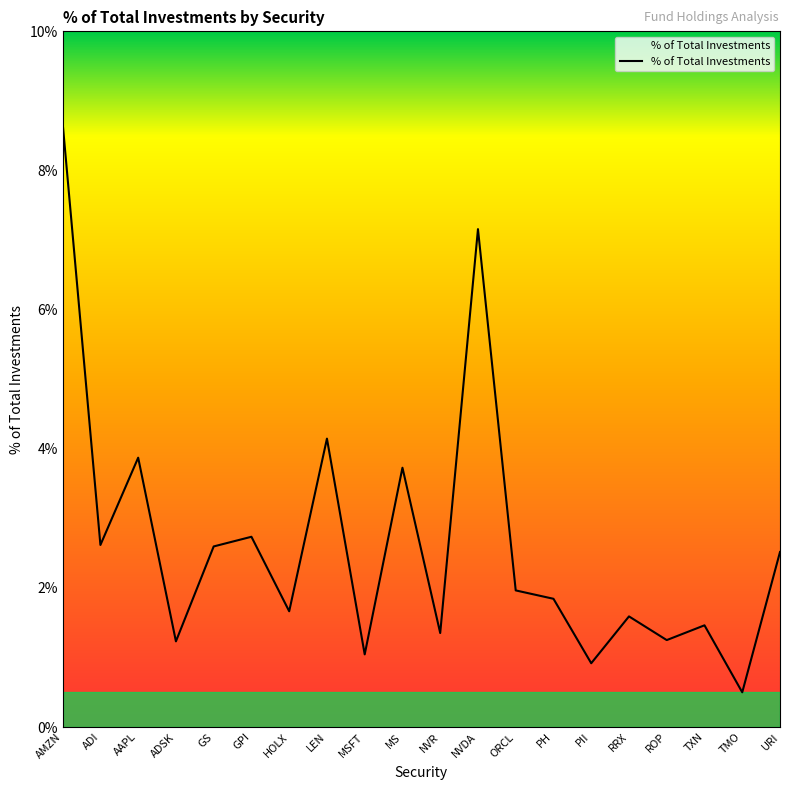

Between PH and ROP, which is larger?

PH